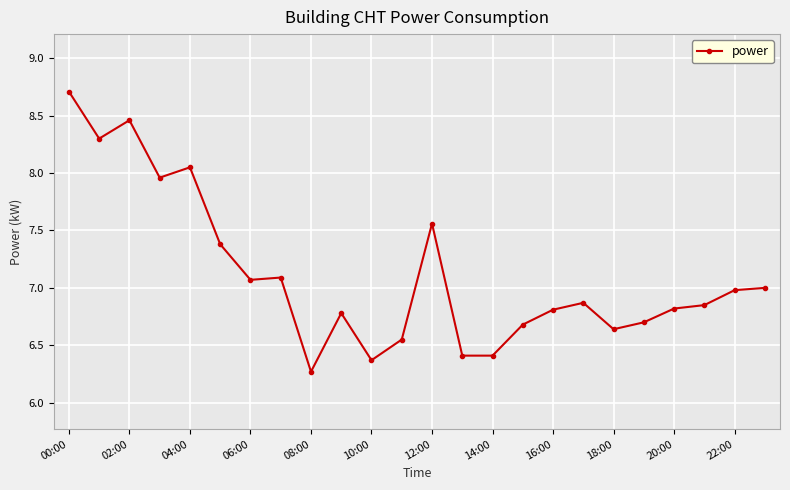

Is this an area chart (filled region under the line)?

No